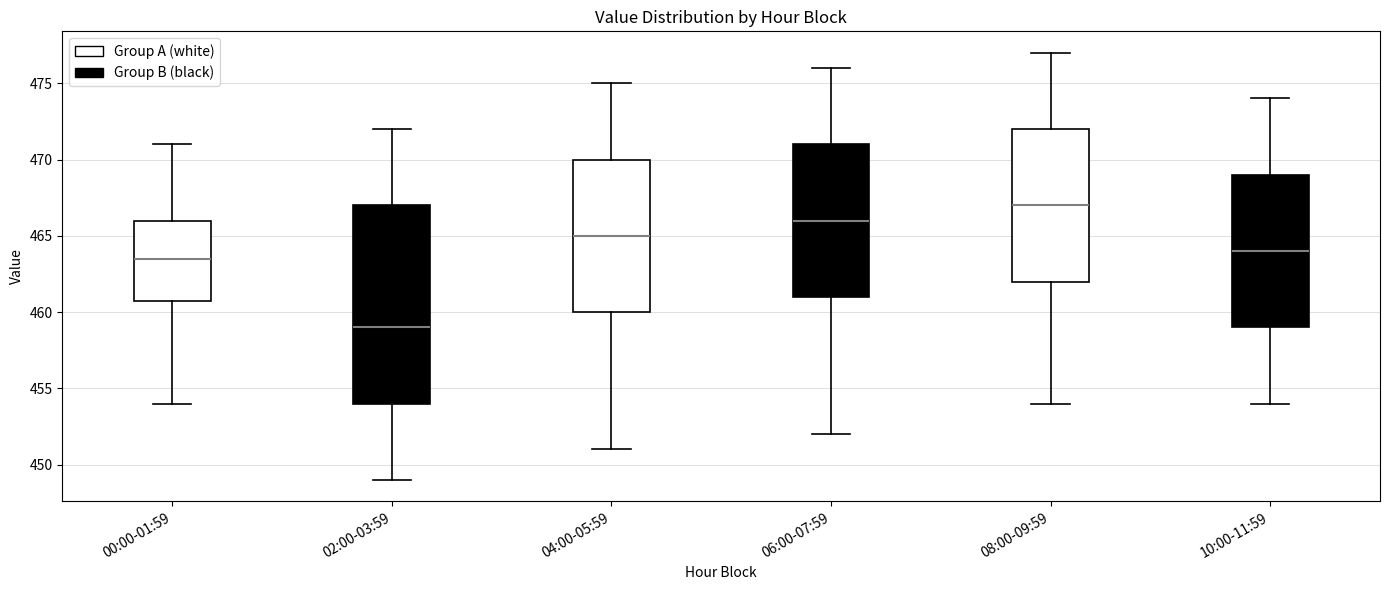

Which box is the tallest, from its lower edge to its upper edge?

02:00-03:59